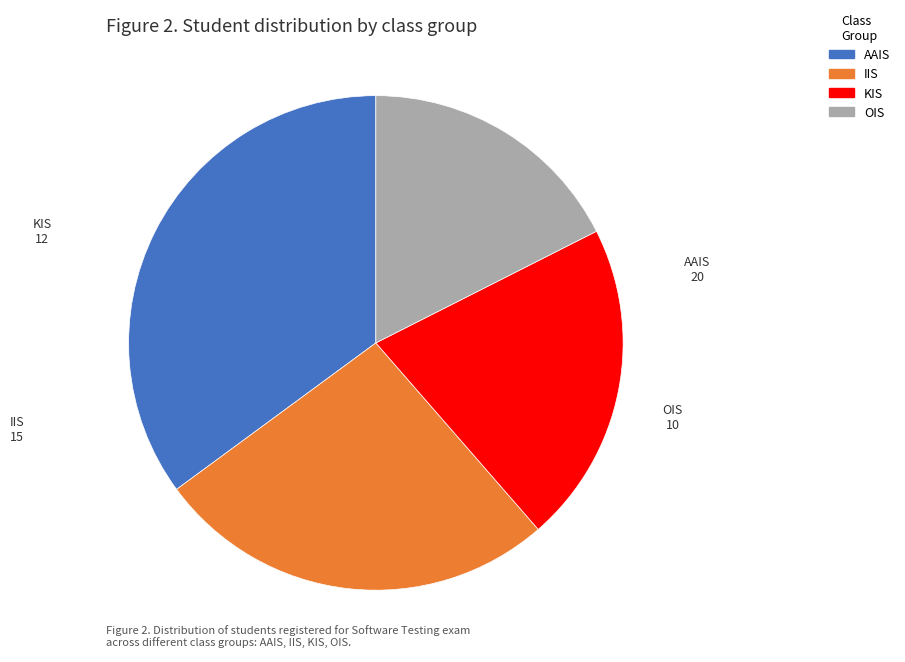

Which slice is the smallest?

OIS